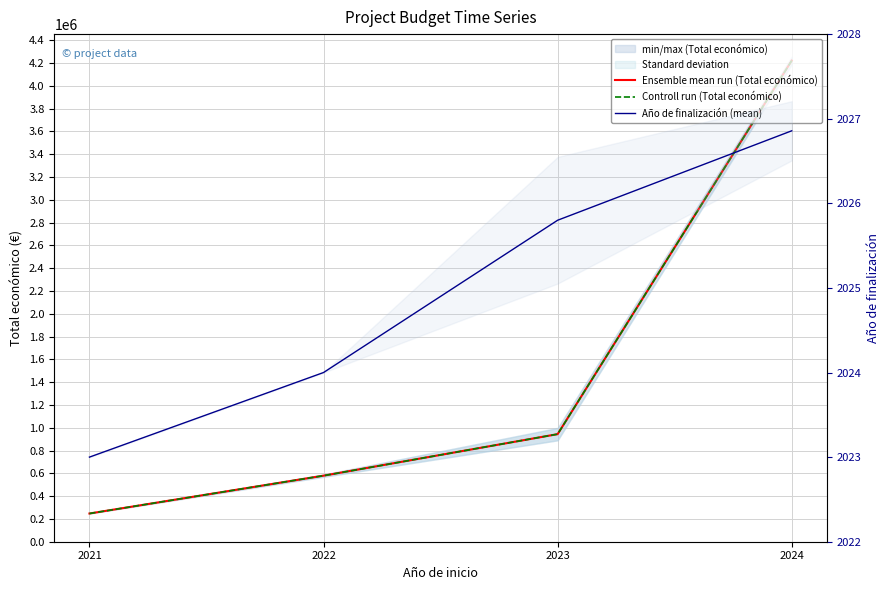

Is the value of Ensemble mean run (Total económico) at 2022 greater than the value of Controll run (Total económico) at 2021?

Yes